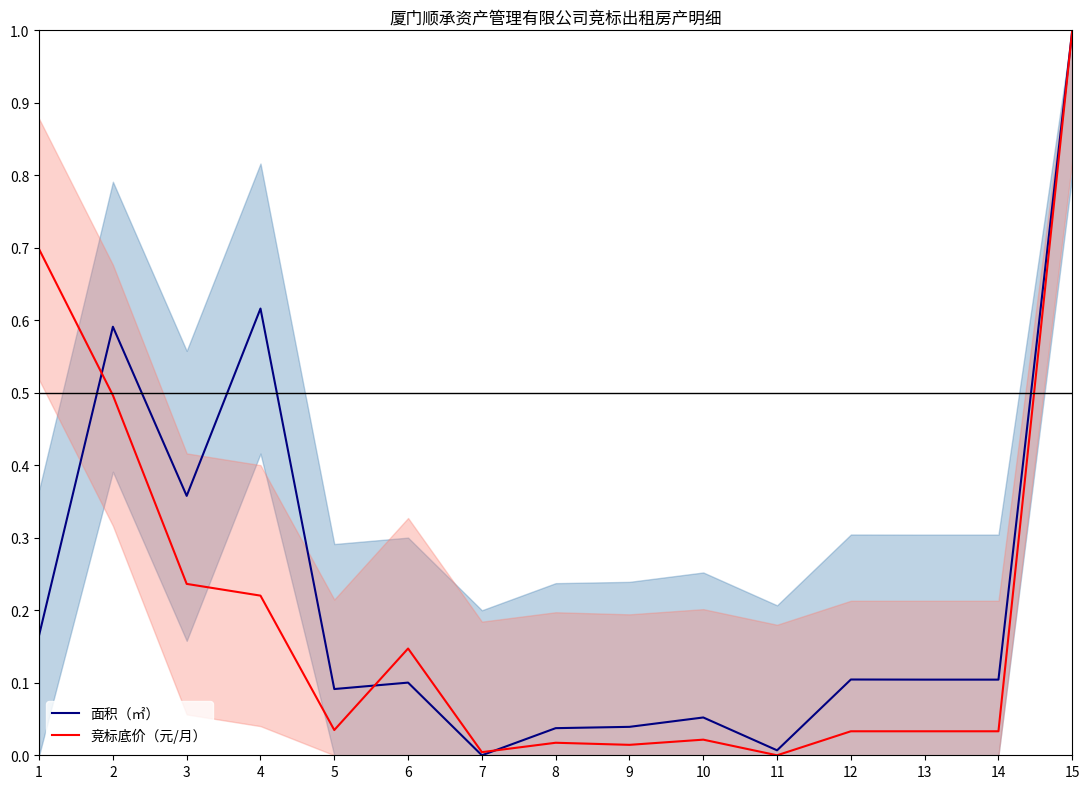

True or false: 竞标底价（元/月） has a value of 0.0 at 8.

True